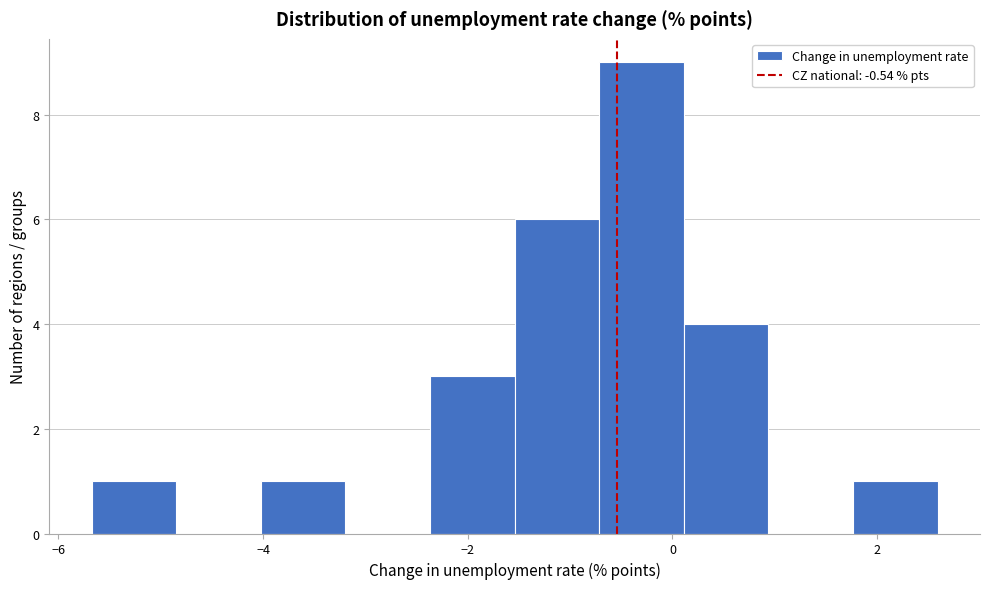

Which range on the x-axis has the tallest bar?

-0.8 to 0.2